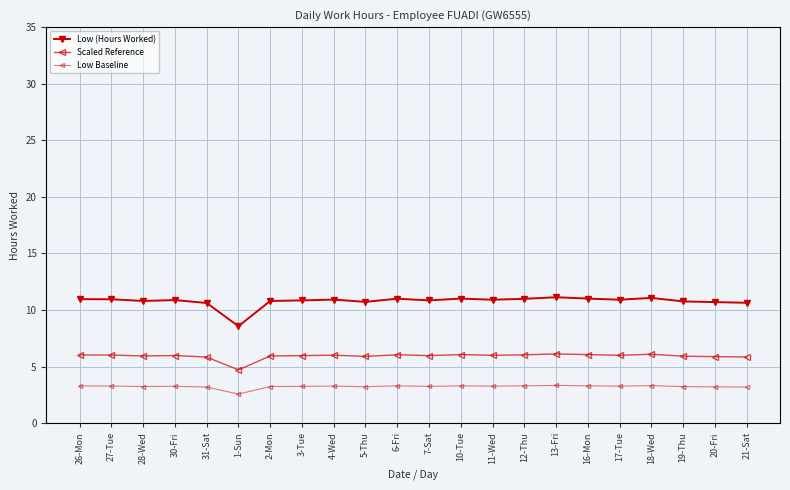

What is the sum of all Low (Hours Worked) values?

237.1